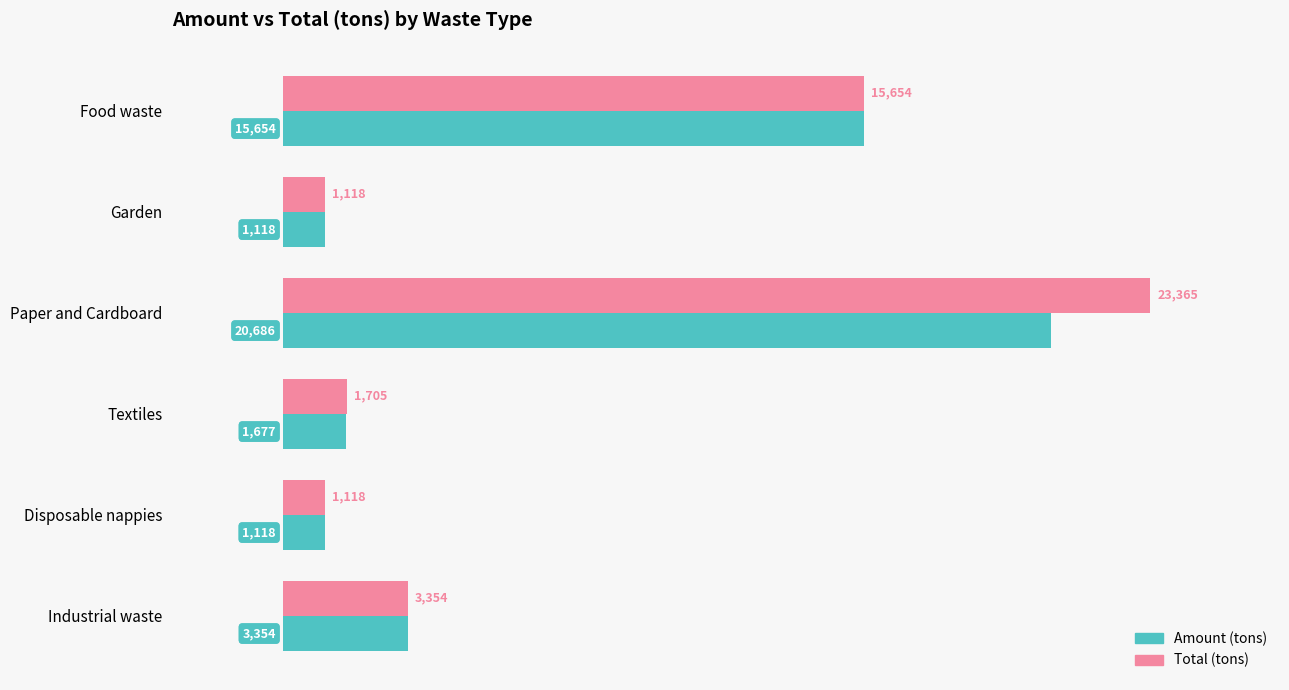

What is the approximate value of Total (tons) at Paper and Cardboard?

23365.0